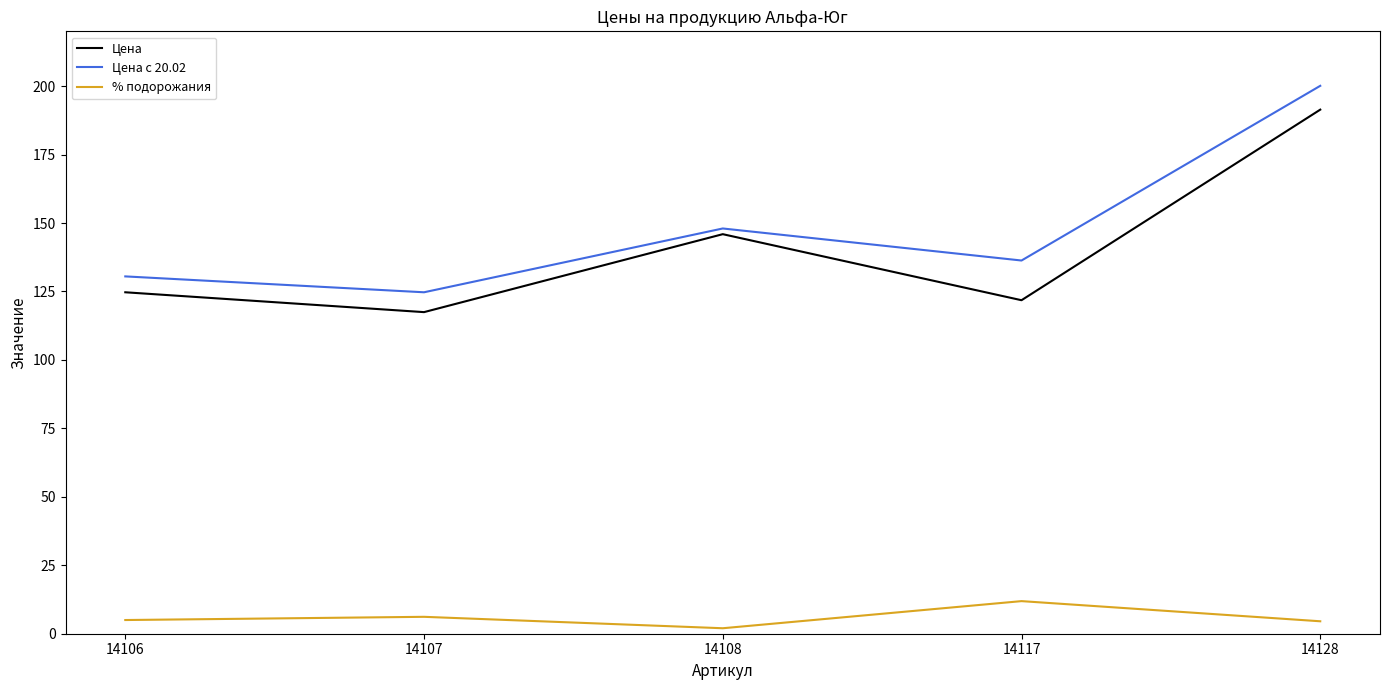

What is the sum of the Цена values at 14108 and 14117?

267.7